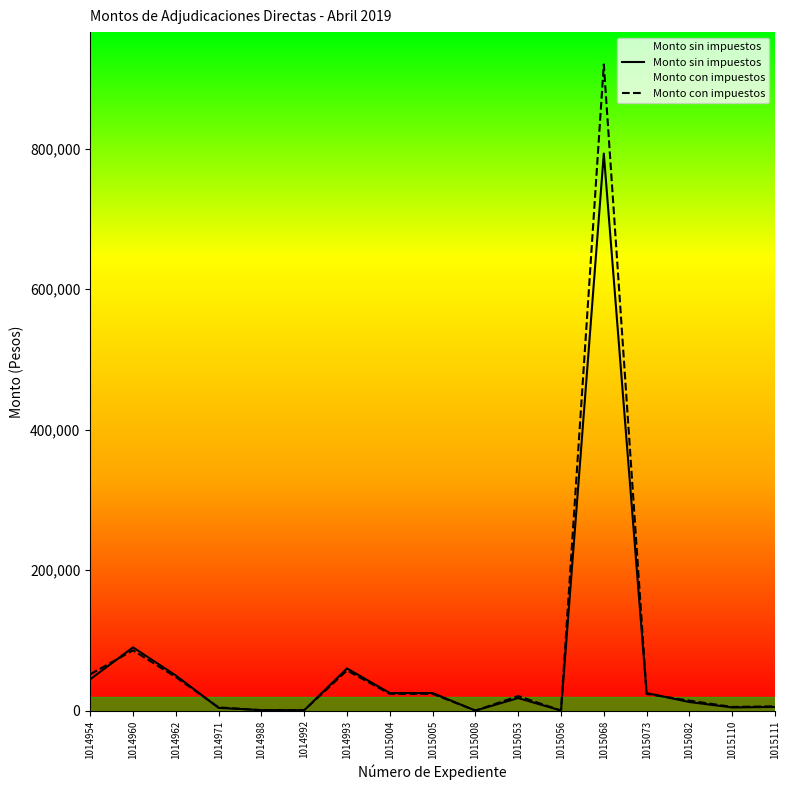

What is the value of the Monto con impuestos point at the 10th from the left?

30.4